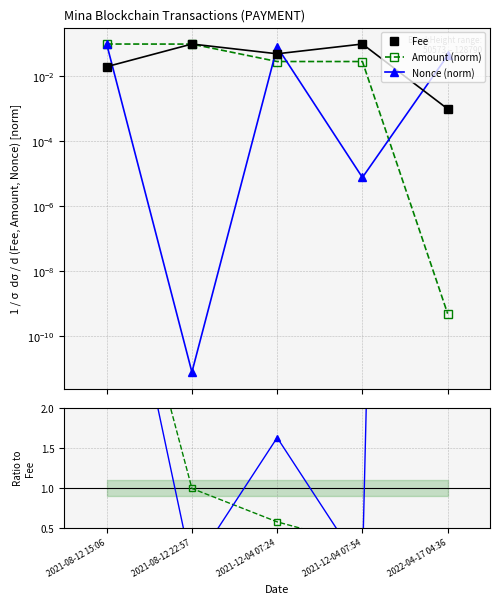

What is the maximum value for Nonce/Fee?

44.7